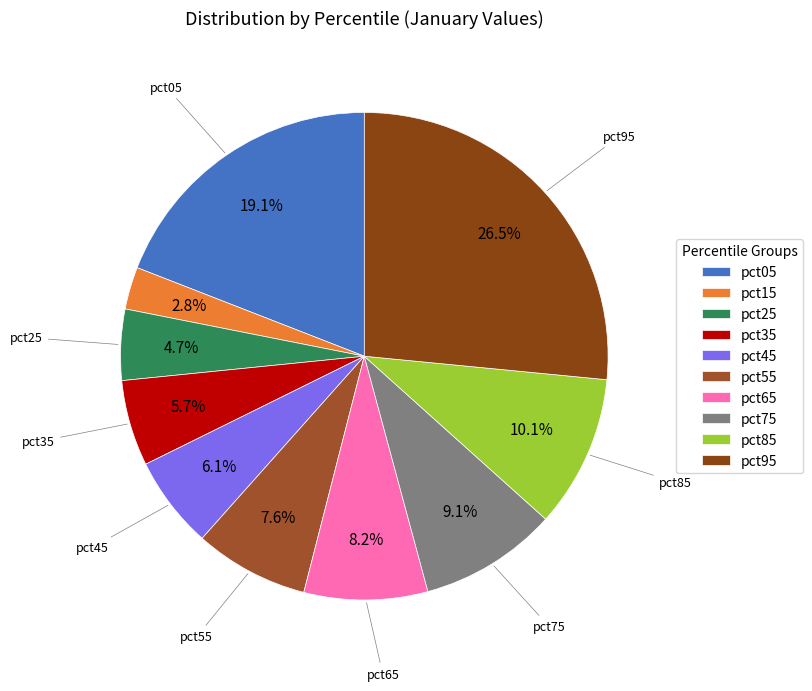

Is the sum of pct95 and pct35 greater than half?

No